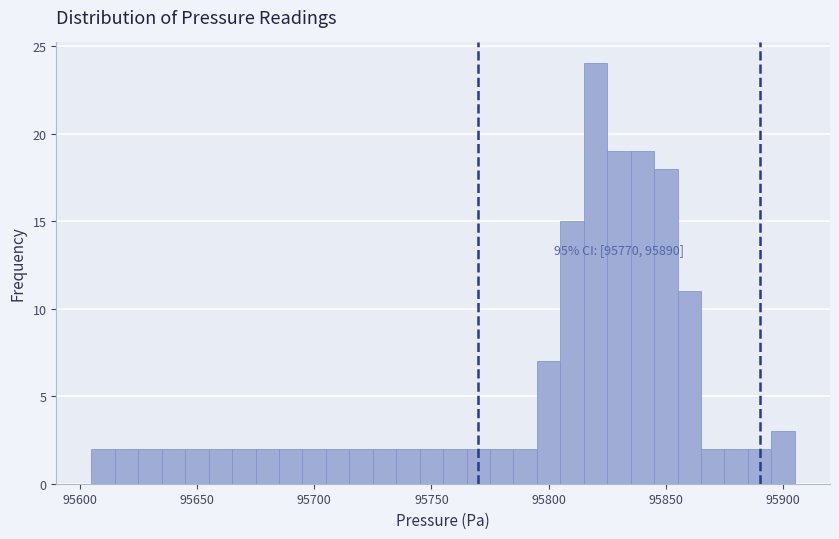

Around what value on the x-axis is the tallest bar? Give the approximate position of its centre, as read against the axis.

95820